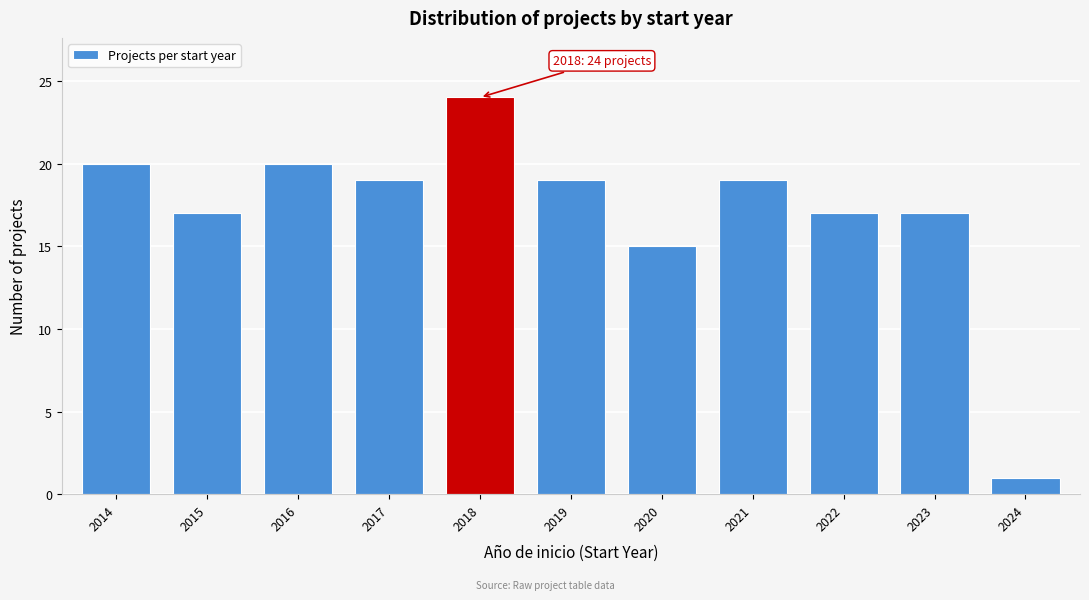

Which range on the x-axis has the tallest bar?

2017.5 to 2018.5